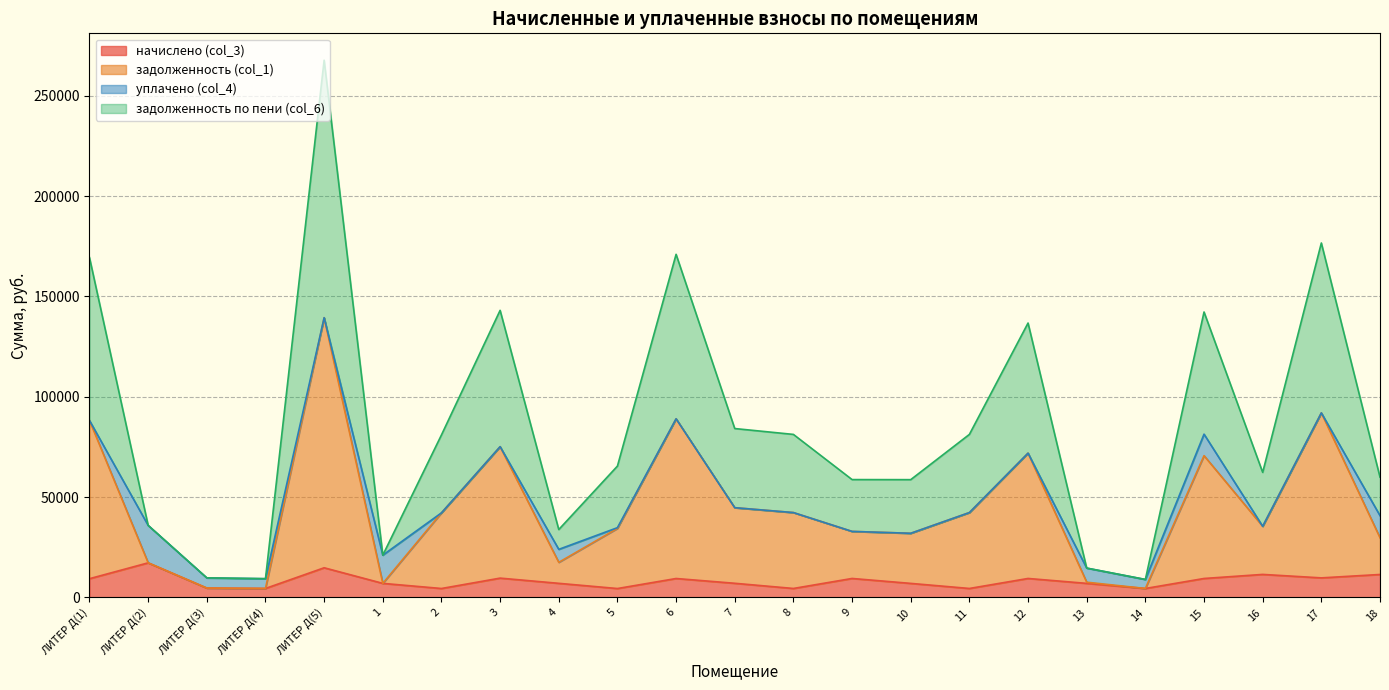

What is the label of the 11th point from the left?

6